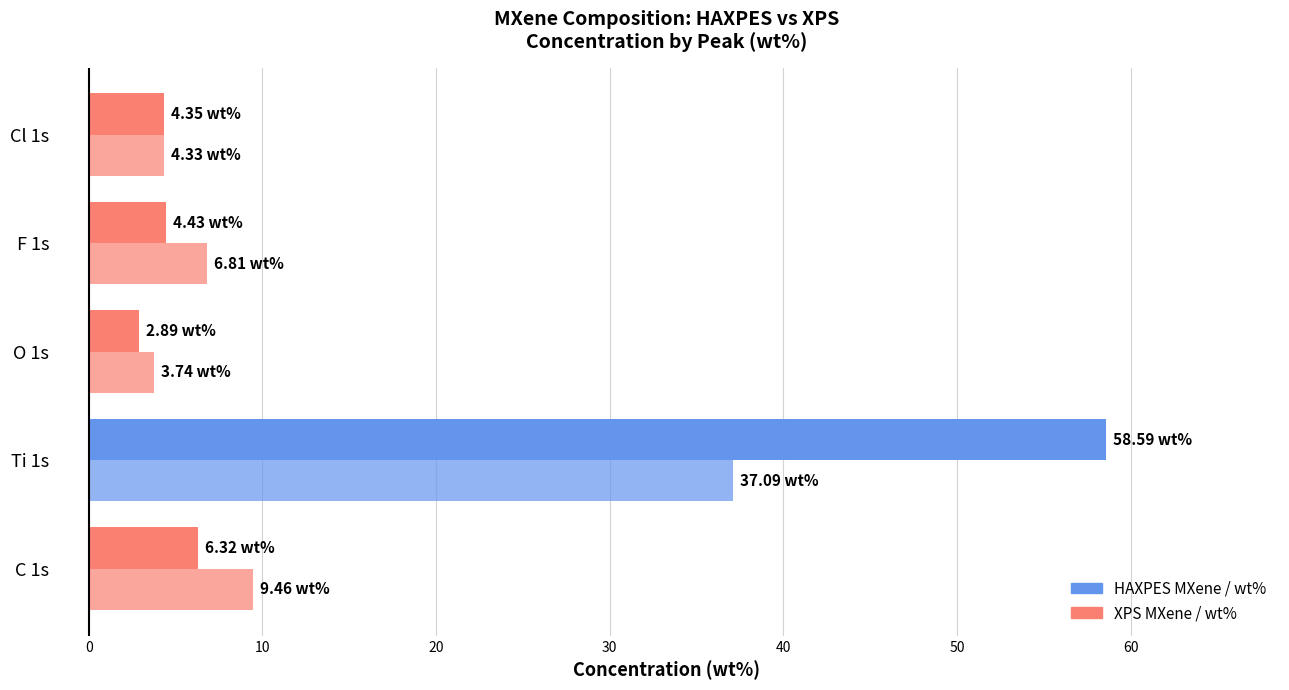

How many values in the XPS MXene / wt% series exceed 6?

3